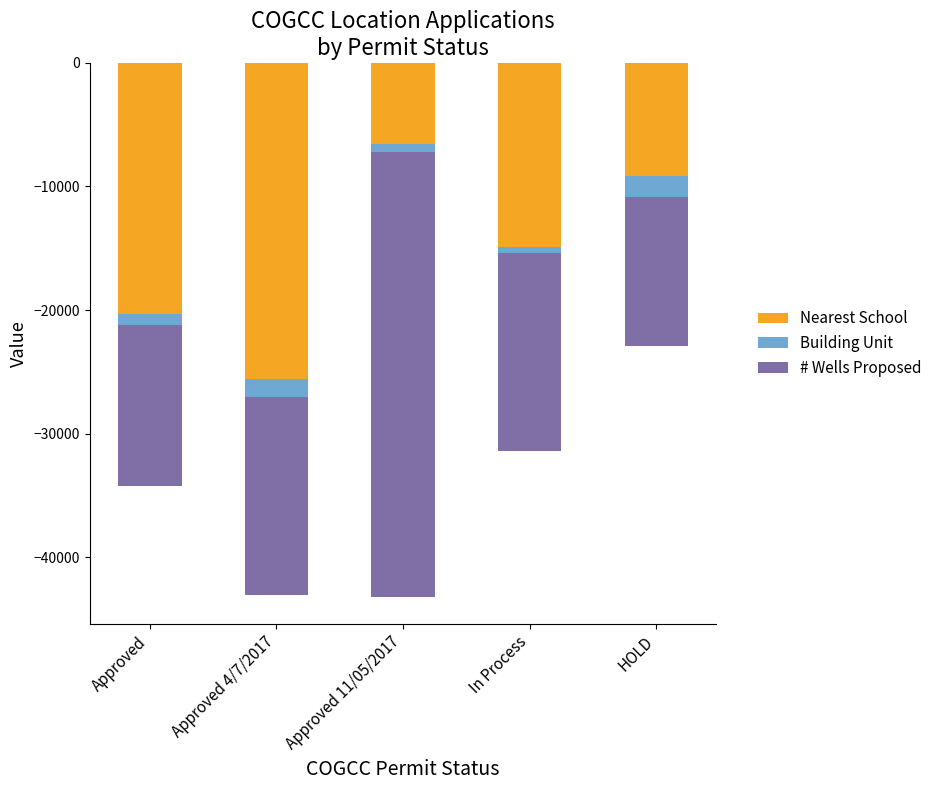

Where does the Building Unit series first go above -956?

Approved 11/05/2017